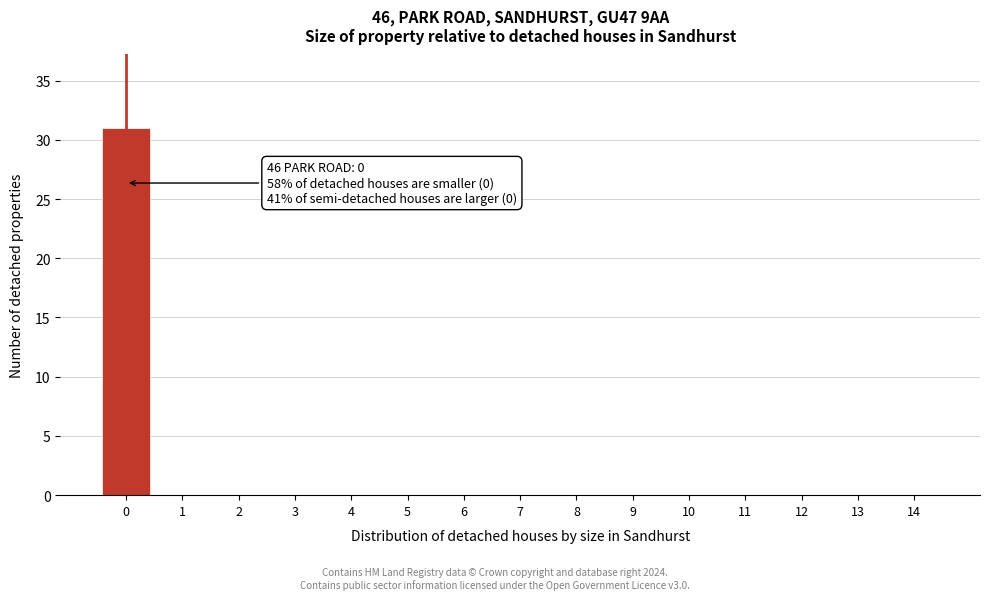

Reading left to right, extract all data points from this chart.

0=31	1=0	2=0	3=0	4=0	5=0	6=0	7=0	8=0	9=0	10=0	11=0	12=0	13=0	14=0